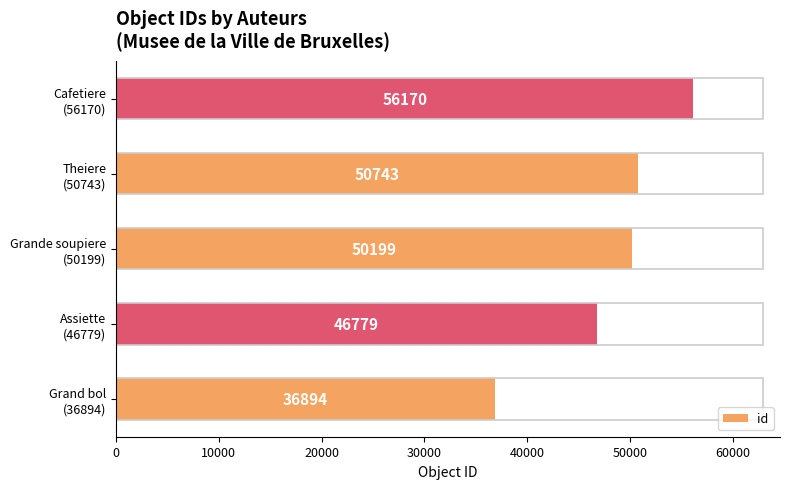

Where is the data nearest to the value 46532?

Assiette
(46779)